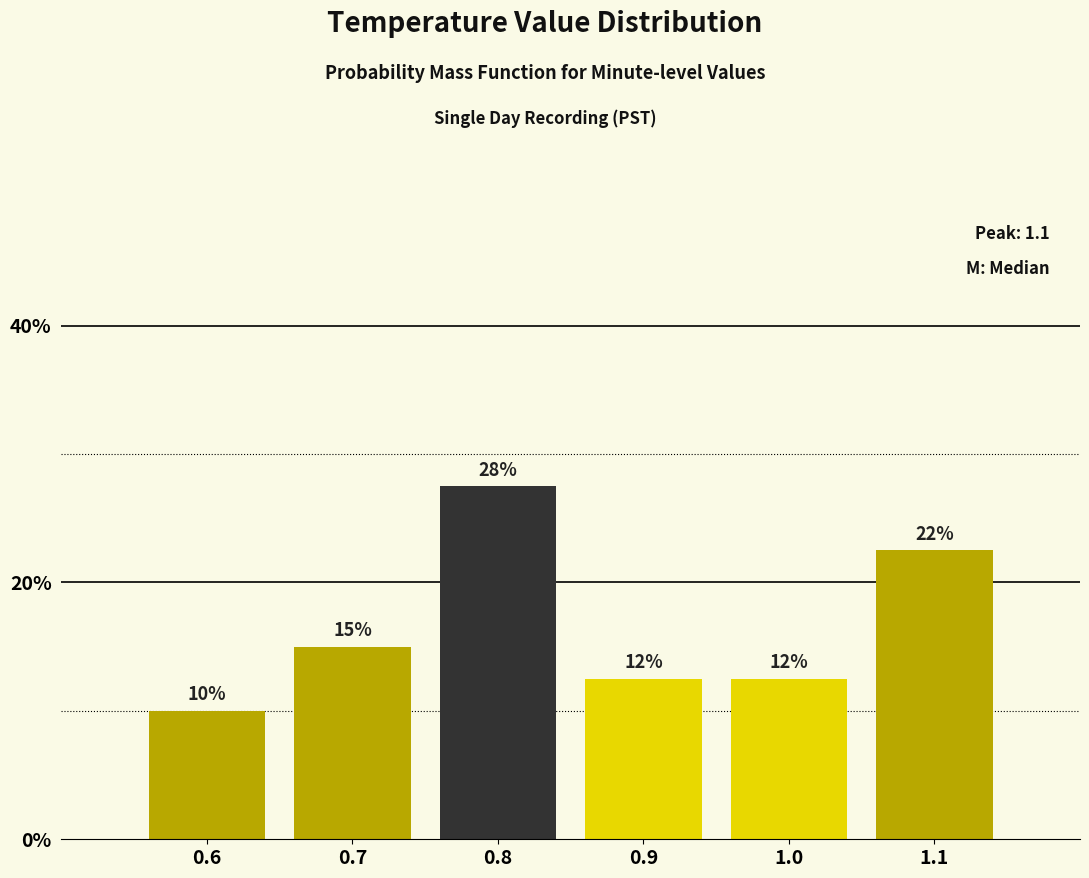

How many bars are there in total?

6